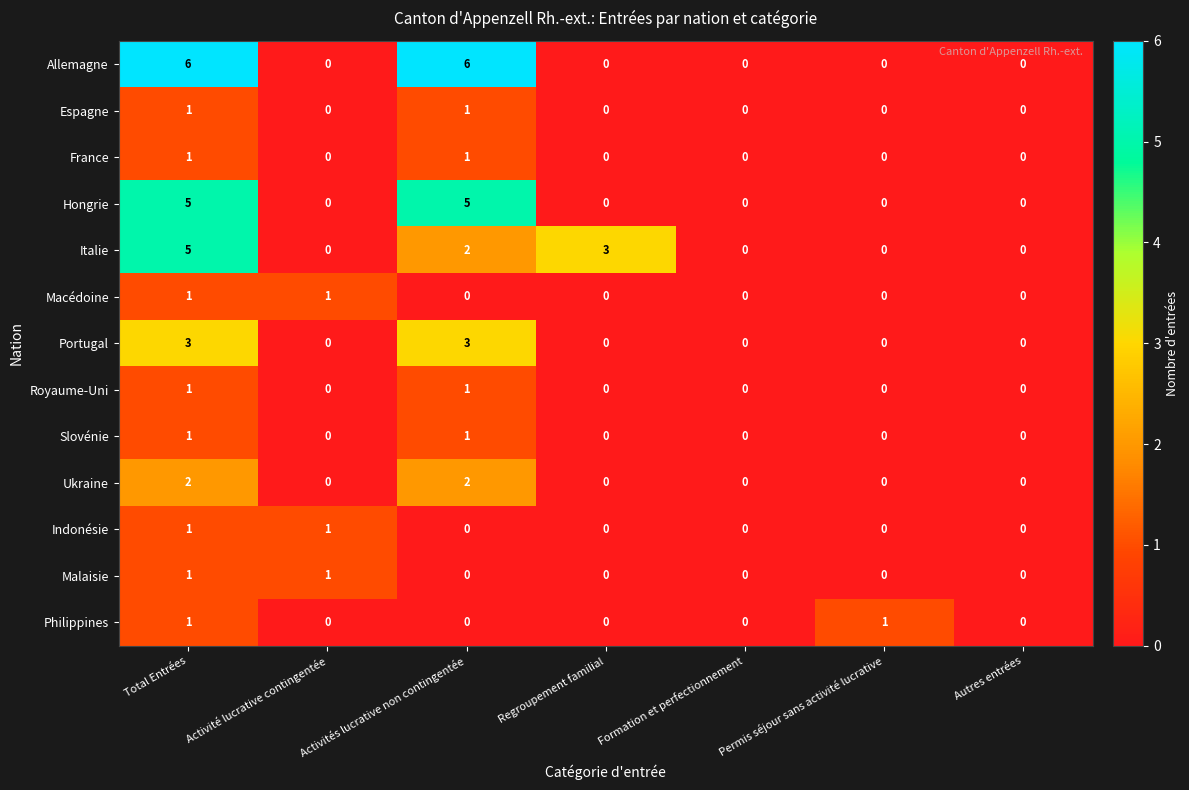

Is it true that Ukraine equals -1 at Autres entrées?

False